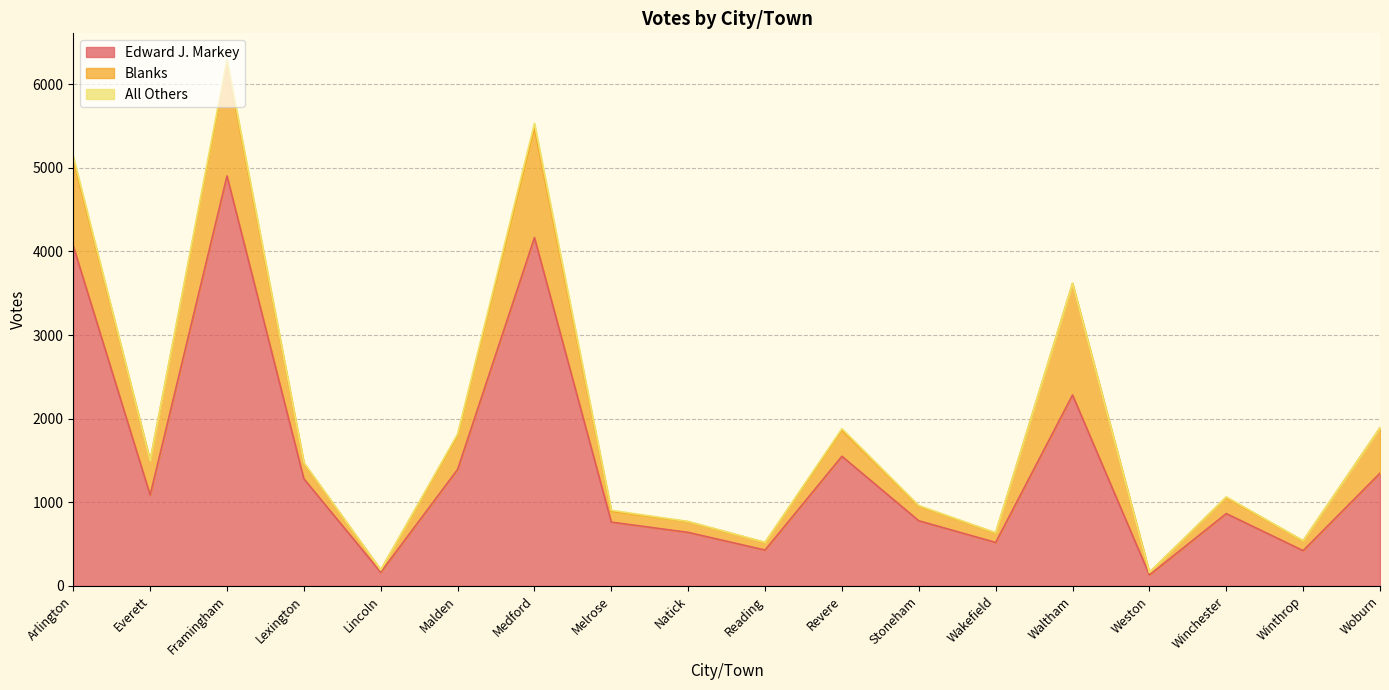

What is the value of the Edward J. Markey point at the 10th from the left?

429